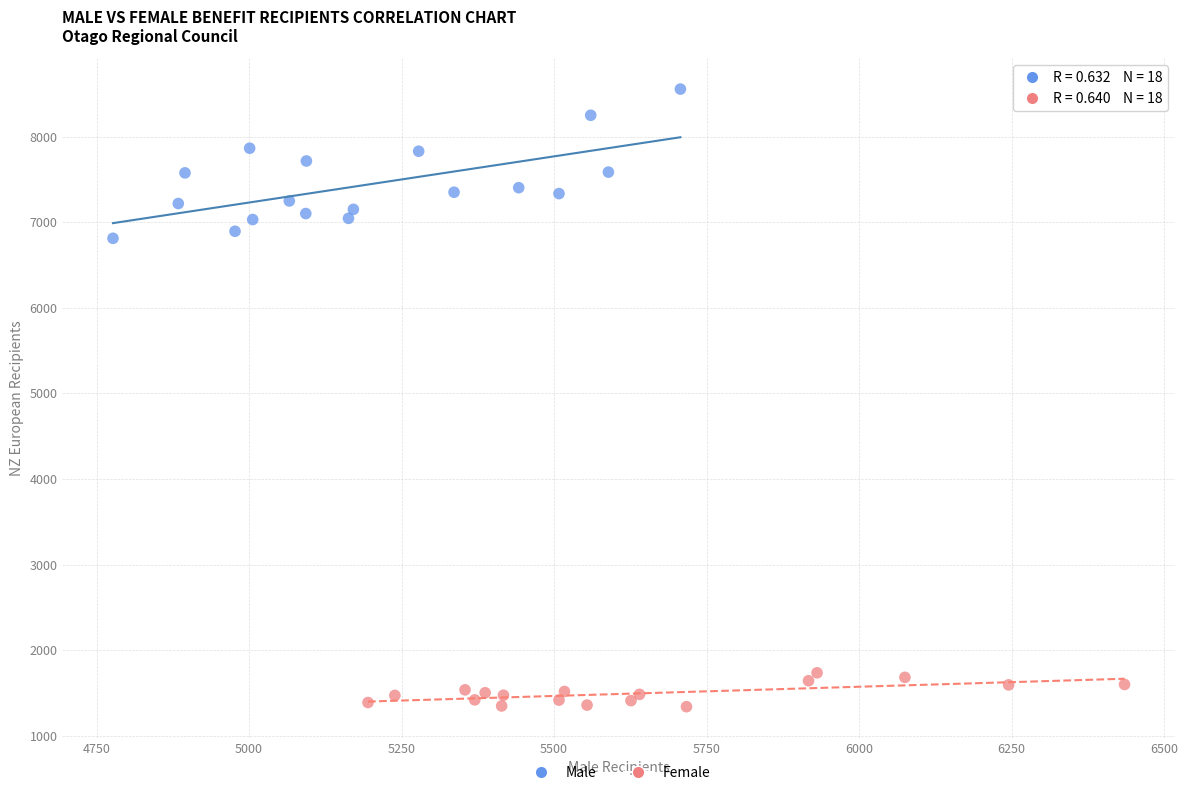

Which series has the largest Y range (max minus min)?

Male